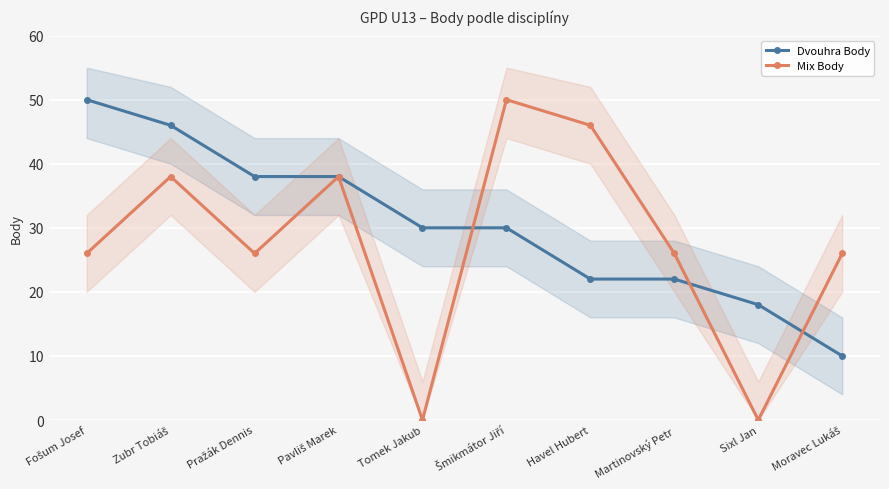

List the series in order of their peak value, highest first.

Dvouhra Body, Mix Body